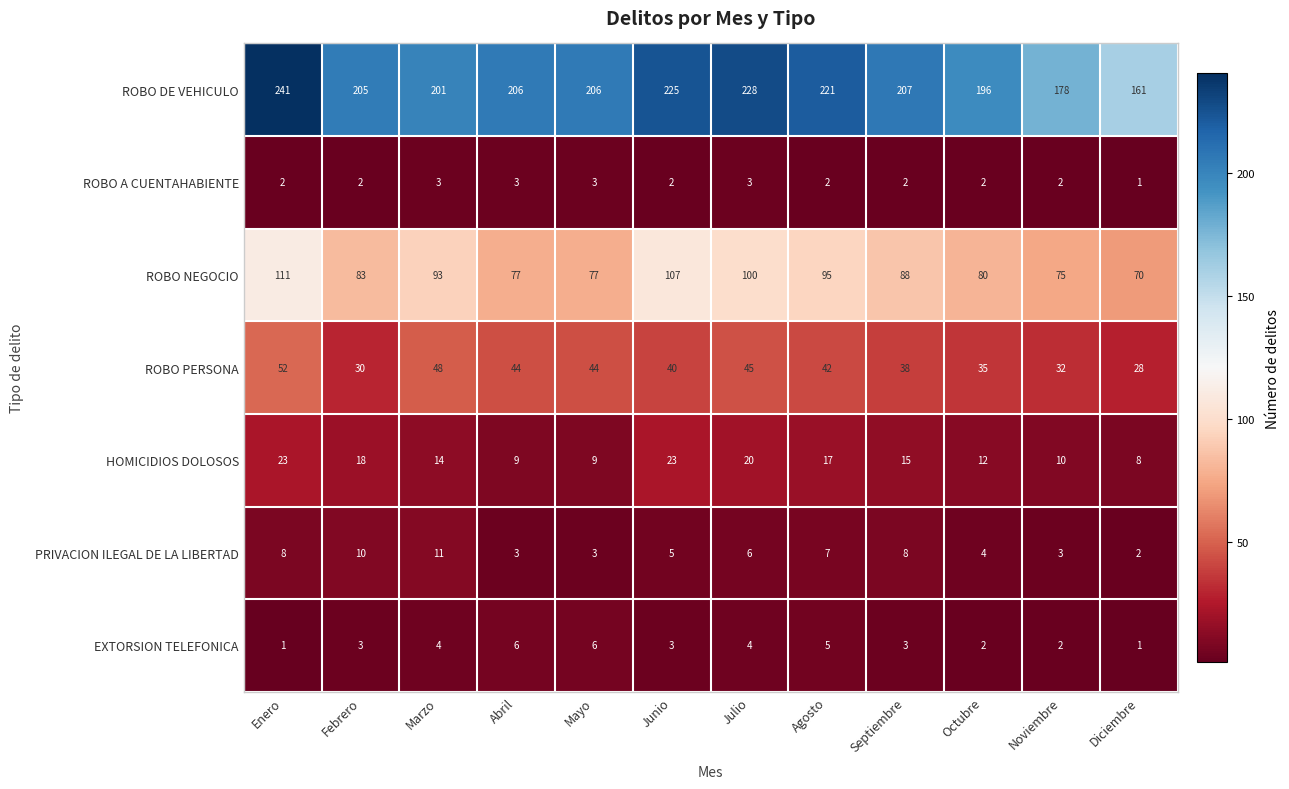

What is the sum of the ROBO DE VEHICULO values at Agosto and Septiembre?

428